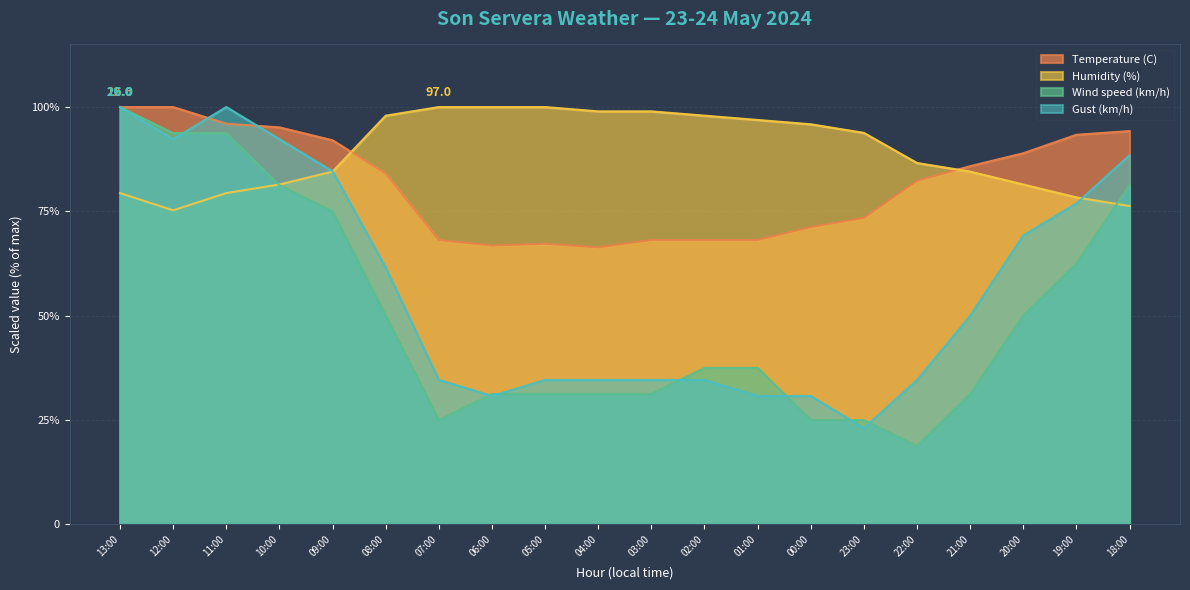

Is it true that Wind speed (km/h) equals 81.2 at 18:00?

True